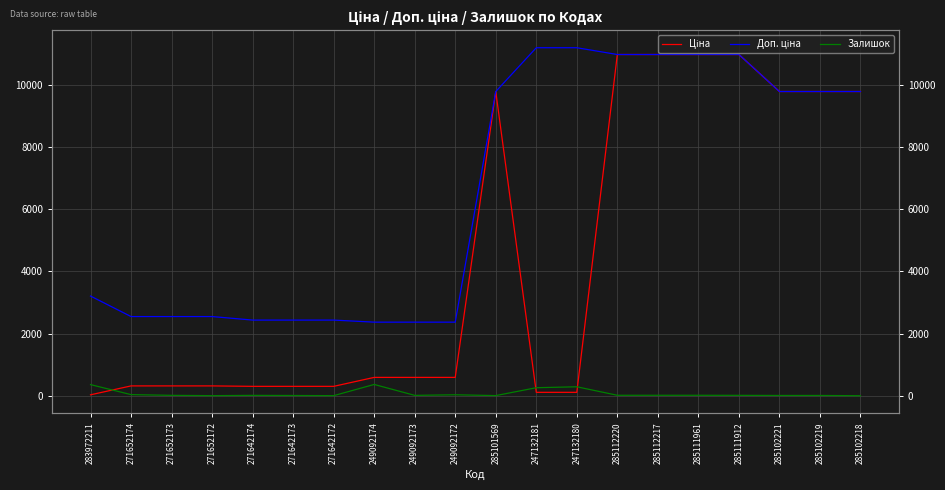

True or false: Доп. ціна and Ціна intersect in this chart.

False